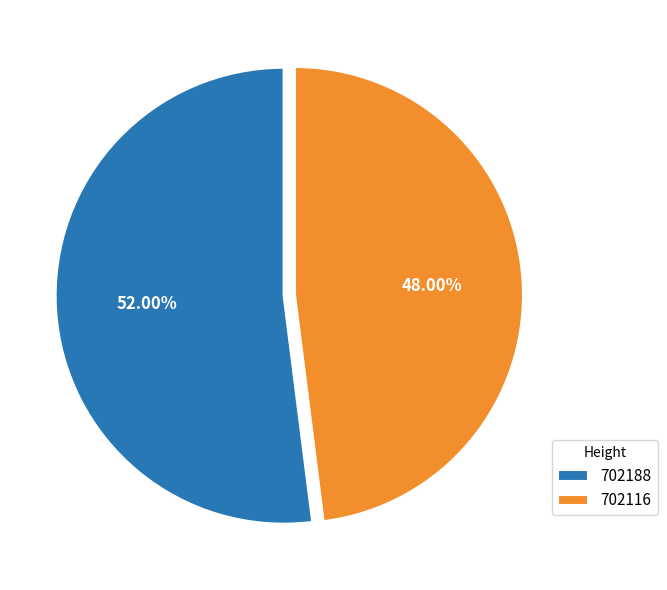

Count the number of slices in the pie.

2